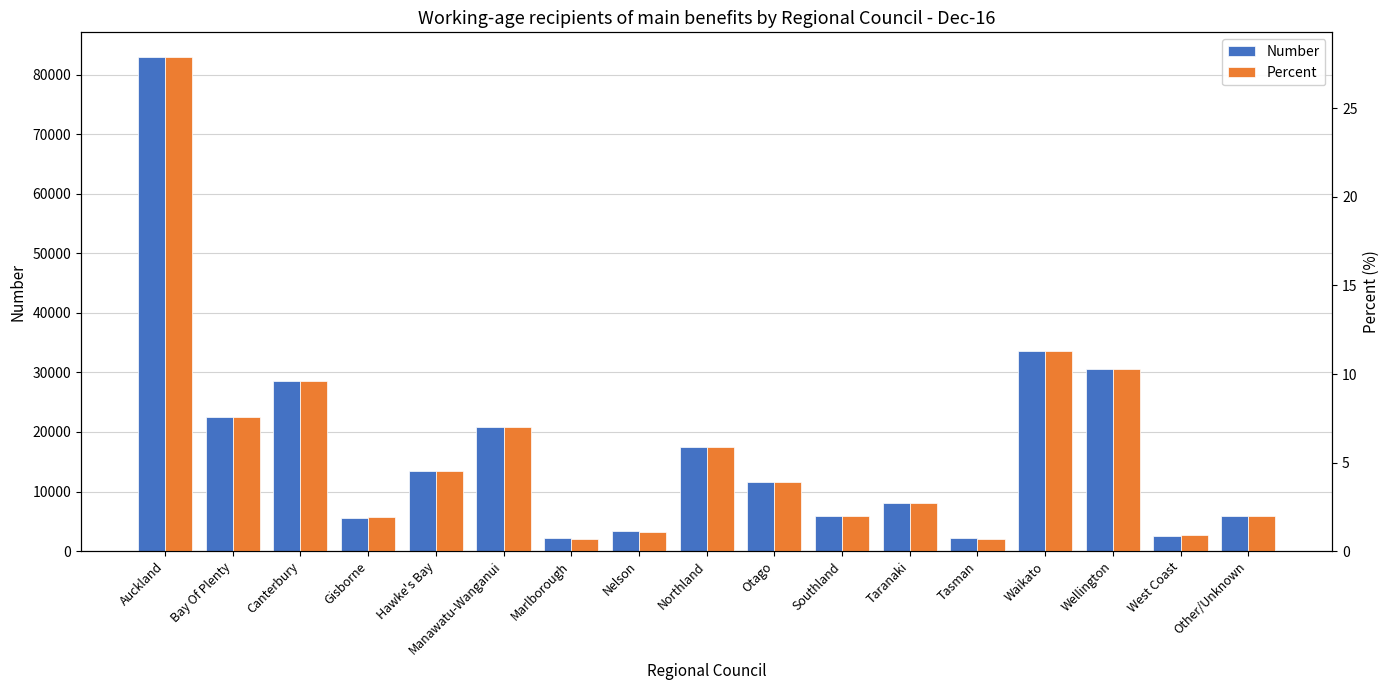

How many bars are there in each group?

2